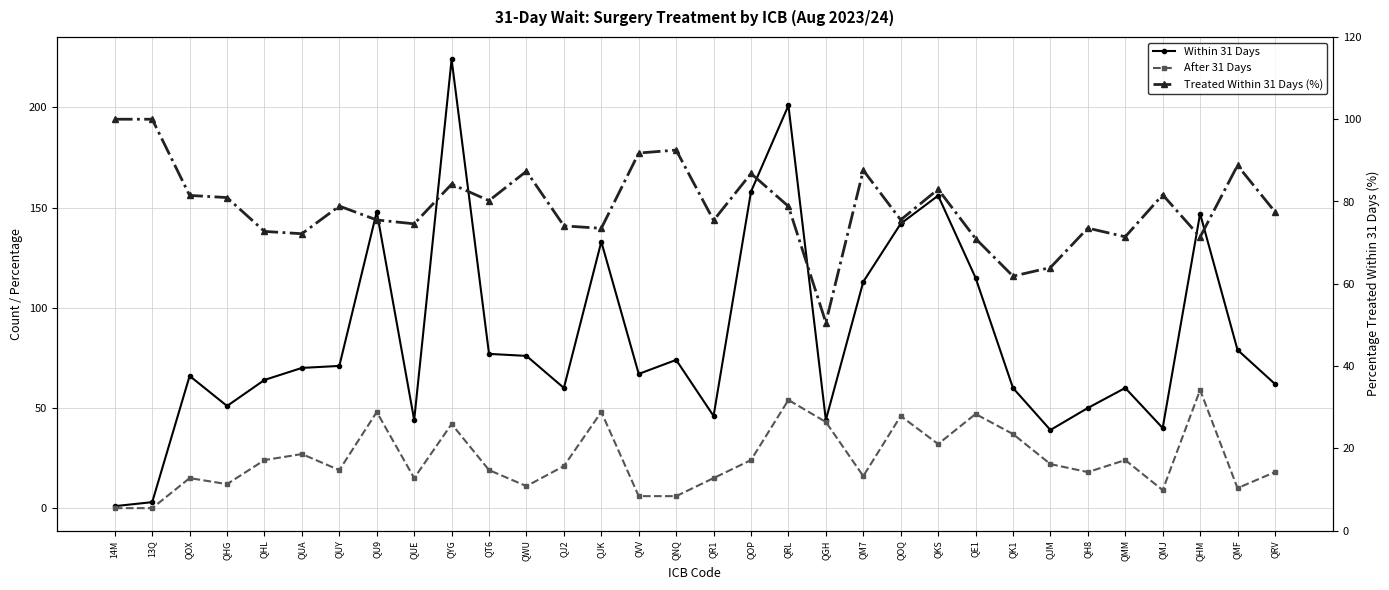

What position from the left is QNQ?

16